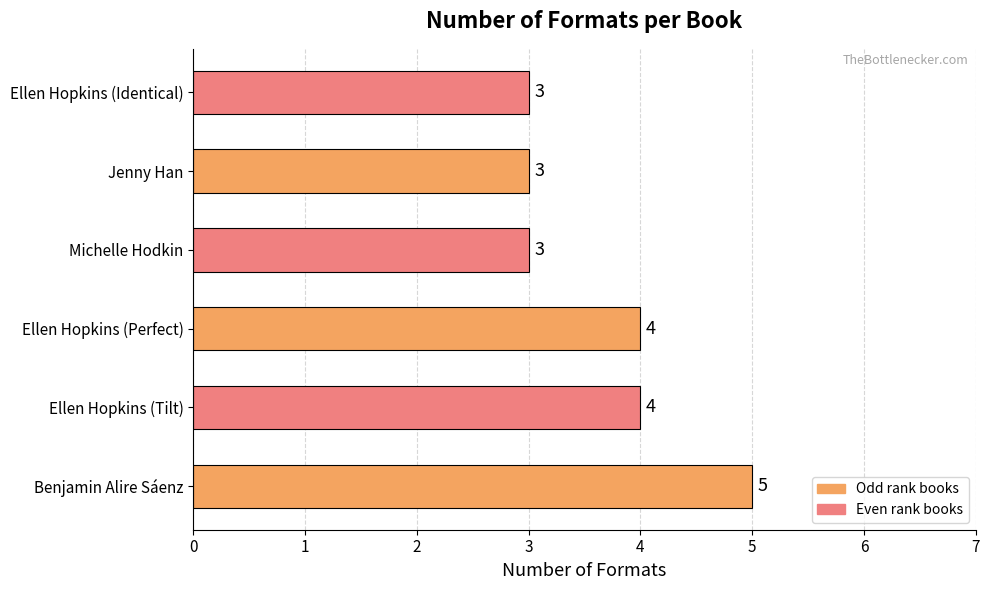

Count the values in the range 3 to 4.

5